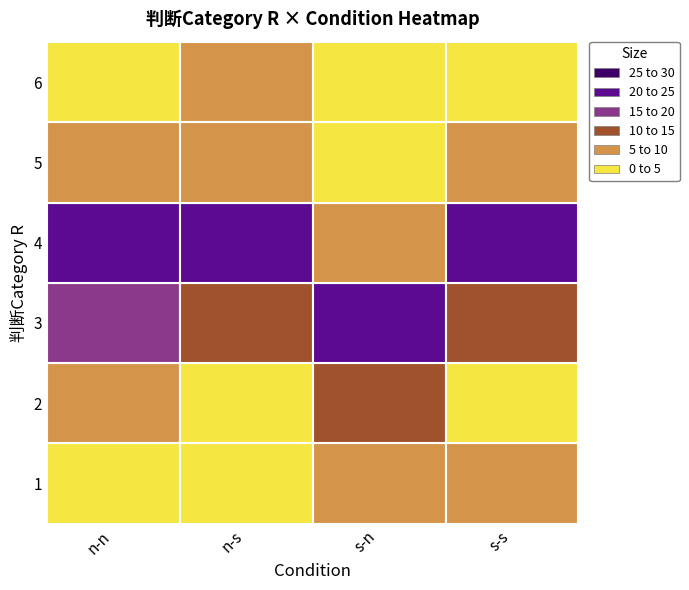

Reading left to right, what are all the values shown in this chart?

1: 1=2	2=1	3=6	4=6
2: 1=5	2=1	3=10	4=3
3: 1=15	2=13	3=24	4=12
4: 1=21	2=21	3=7	4=21
5: 1=6	2=7	3=3	4=6
6: 1=1	2=7	3=0	4=2